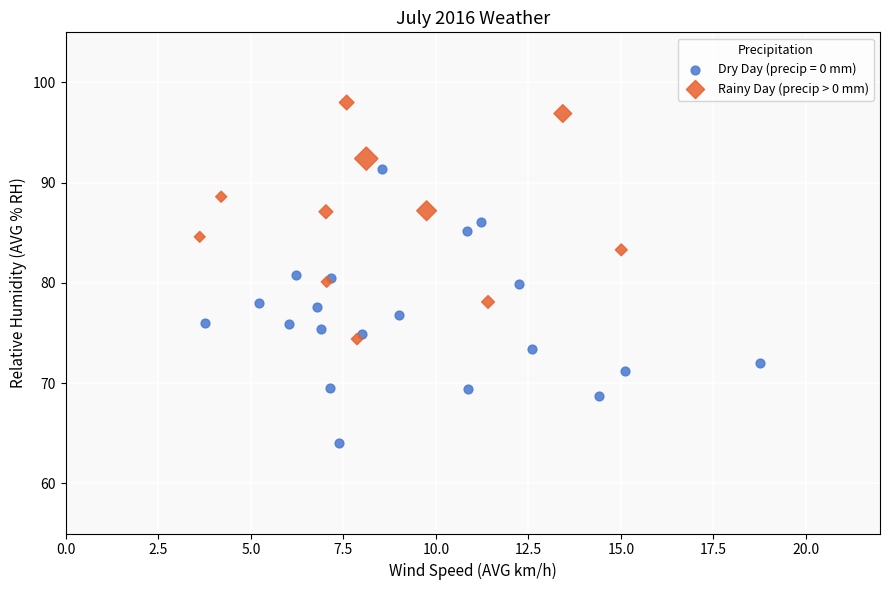

Which series reaches the maximum Y coordinate?

Rainy Day (precip > 0 mm)